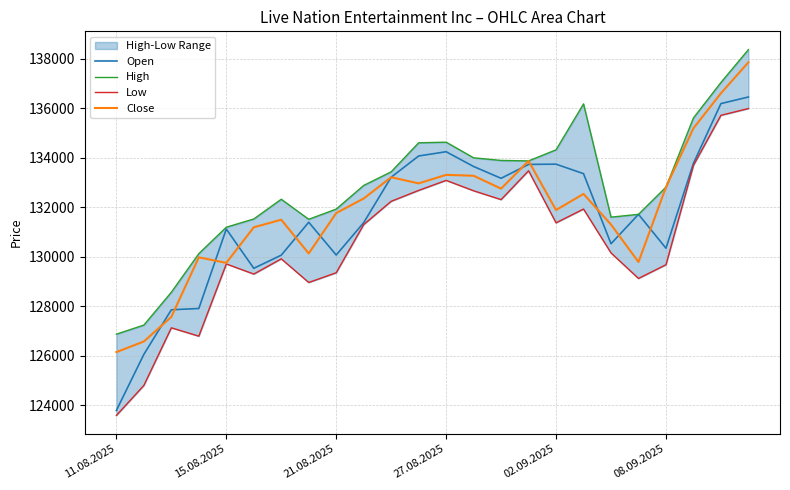

How many lines are shown in the chart?

4